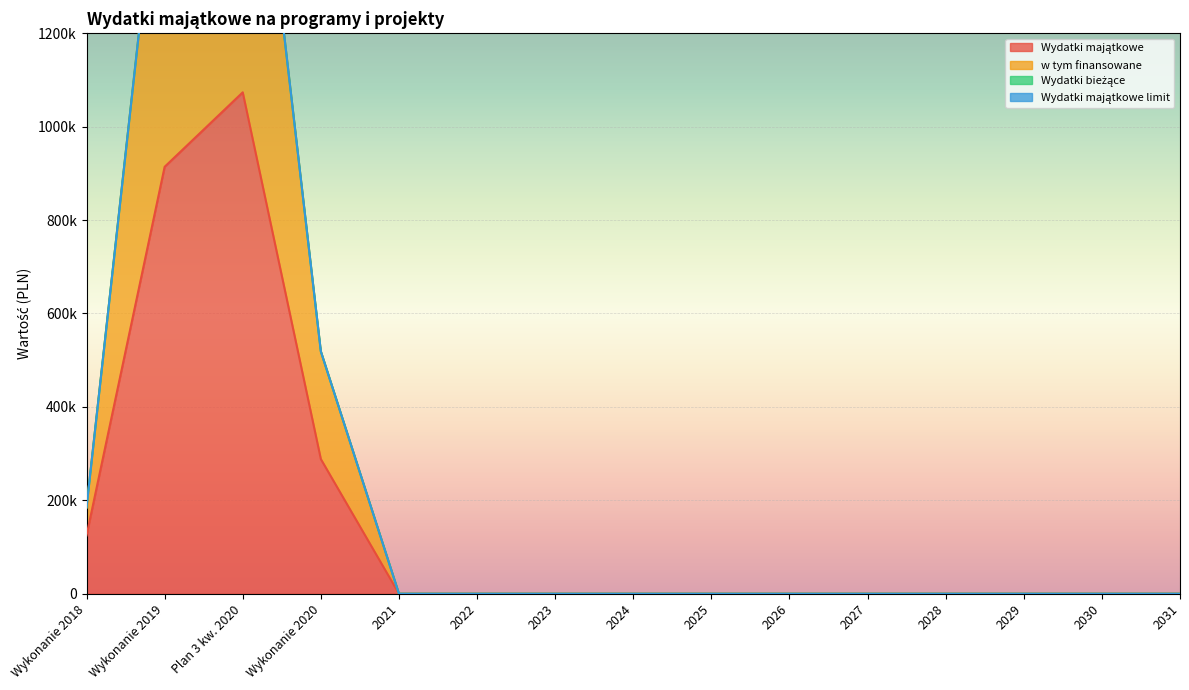

How many values in w tym finansowane are above zero?

4